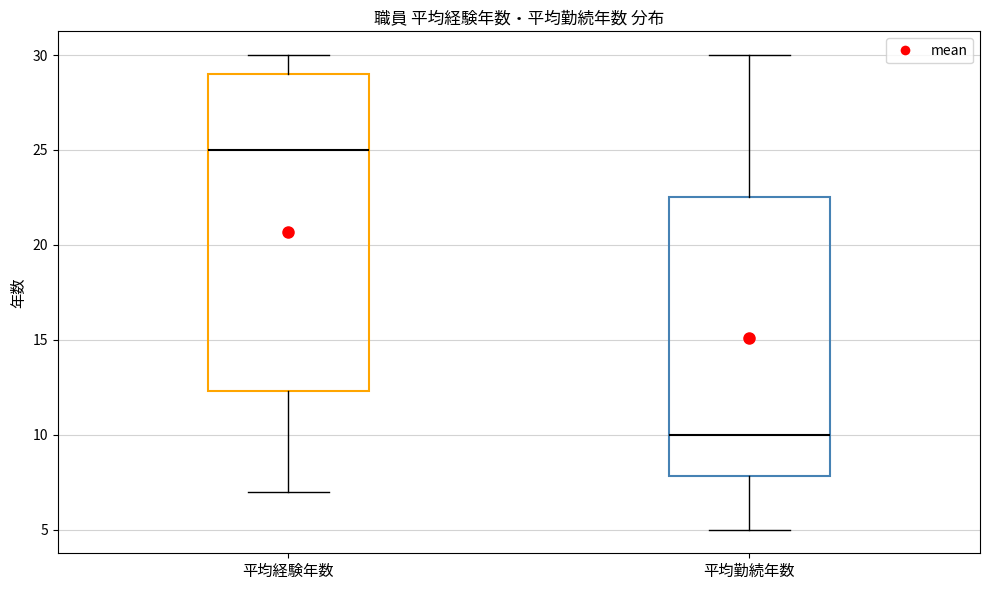

Which box's median line is the highest?

平均経験年数